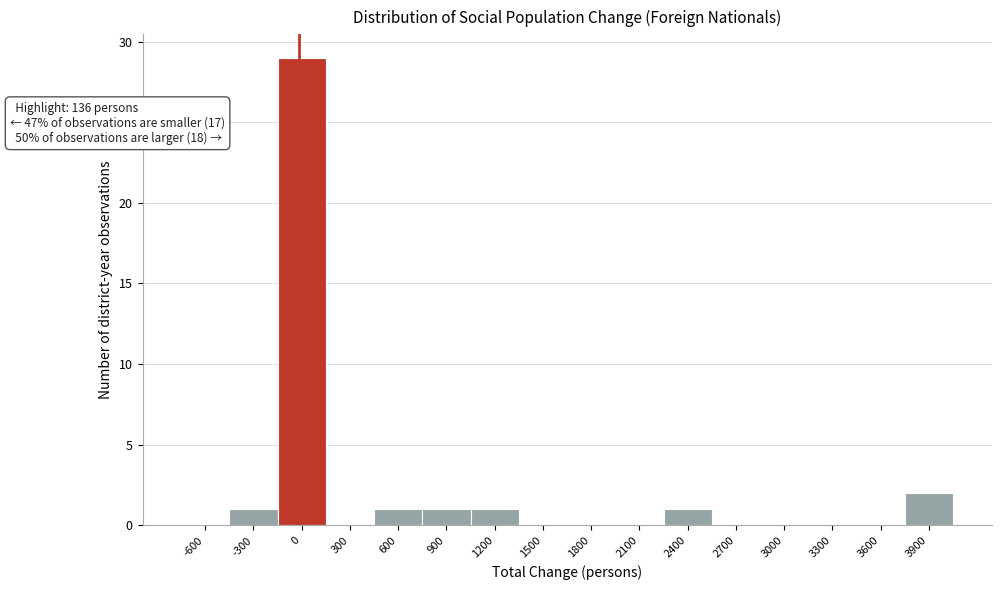

Reading left to right, list all the values displayed in this chart.

-600=0	-300=1	0=29	300=0	600=1	900=1	1200=1	1500=0	1800=0	2100=0	2400=1	2700=0	3000=0	3300=0	3600=0	3900=2